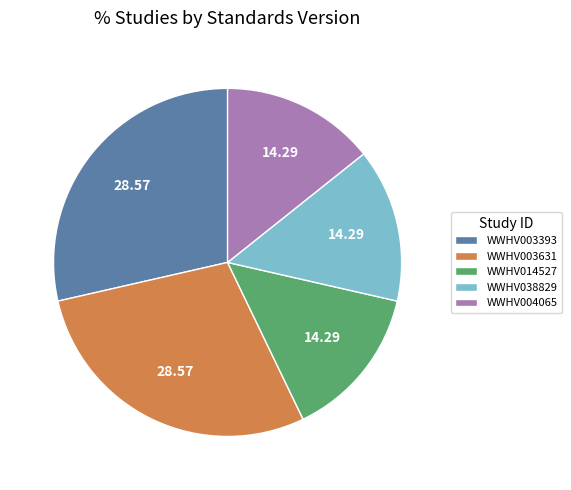

Do WWHV004065 and WWHV003393 together represent more than half of the pie?

No